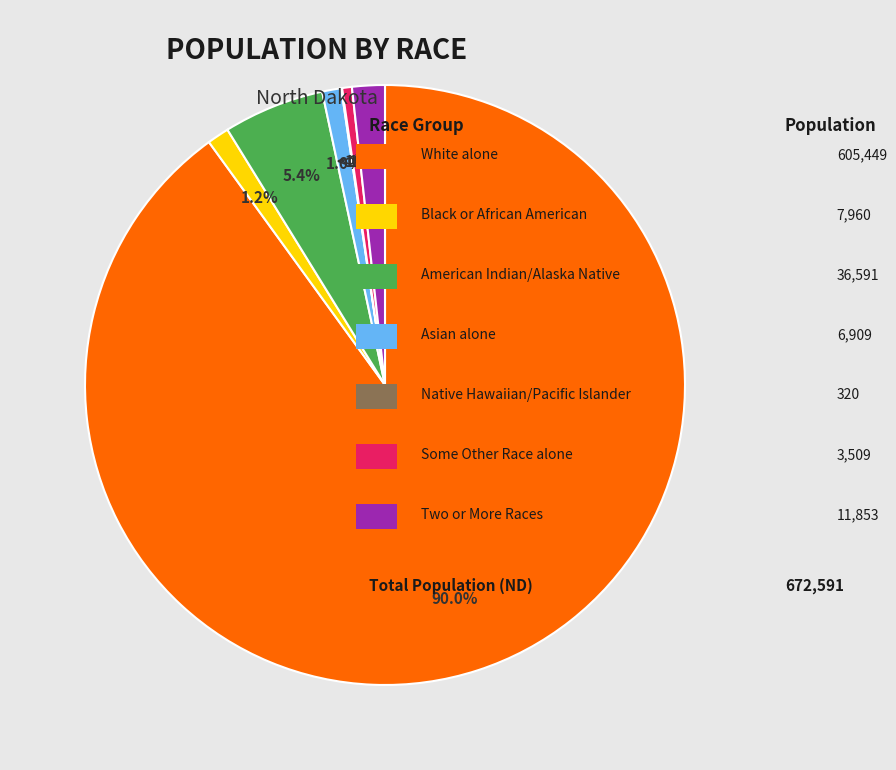

What is the largest slice in the pie chart?

White alone